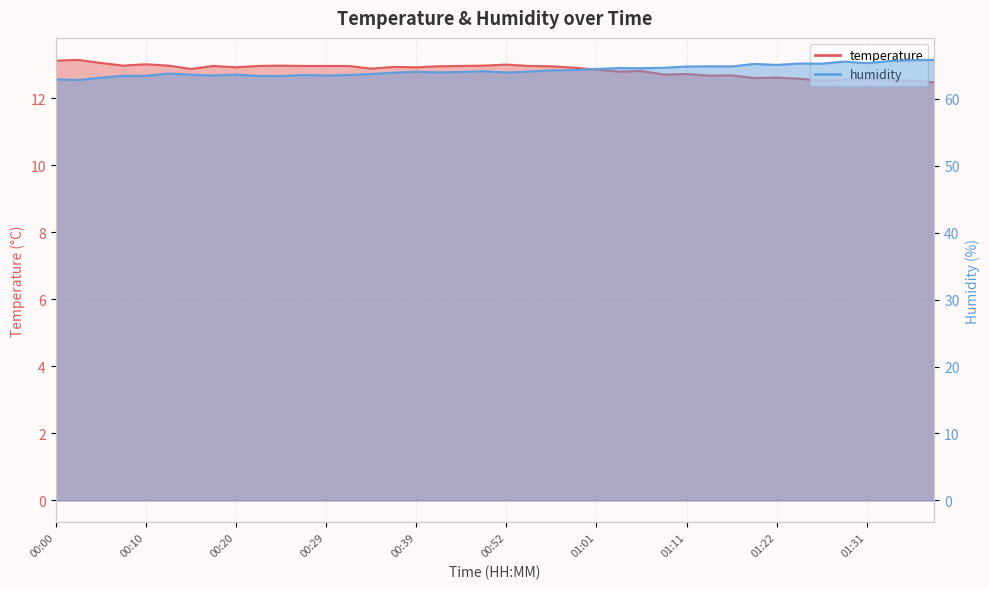

Reading left to right, list all the values displayed in this chart.

temperature: 00:00=13.1	00:03=13.2	00:05=13.1	00:08=13.0	00:10=13.0	00:13=13.0	00:15=12.9	00:17=13.0	00:20=12.9	00:22=13.0	00:25=13.0	00:27=13.0	00:29=13.0	00:32=13.0	00:34=12.9	00:37=12.9	00:39=12.9	00:44=13.0	00:47=13.0	00:49=13.0	00:52=13.0	00:54=13.0	00:56=13.0	00:59=12.9	01:01=12.9	01:04=12.8	01:06=12.8	01:09=12.7	01:11=12.7	01:14=12.7	01:16=12.7	01:19=12.6	01:22=12.6	01:24=12.6	01:26=12.5	01:29=12.6	01:31=12.6	01:34=12.6	01:36=12.5	01:39=12.5
humidity: 00:00=62.9	00:03=62.8	00:05=63.2	00:08=63.5	00:10=63.5	00:13=63.8	00:15=63.6	00:17=63.5	00:20=63.6	00:22=63.4	00:25=63.4	00:27=63.6	00:29=63.5	00:32=63.6	00:34=63.7	00:37=63.9	00:39=64.1	00:44=64.0	00:47=64.0	00:49=64.1	00:52=63.9	00:54=64.1	00:56=64.3	00:59=64.3	01:01=64.5	01:04=64.6	01:06=64.6	01:09=64.7	01:11=64.8	01:14=64.9	01:16=64.9	01:19=65.2	01:22=65.1	01:24=65.3	01:26=65.3	01:29=65.6	01:31=65.3	01:34=65.7	01:36=65.8	01:39=65.8